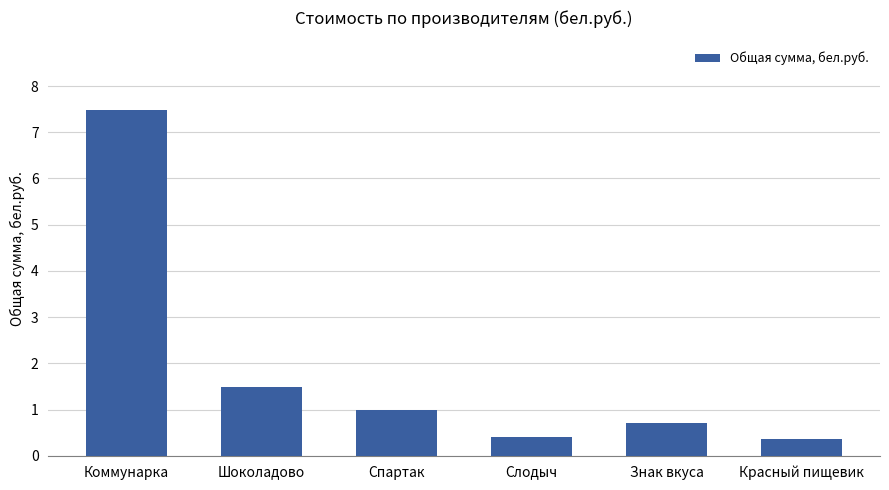

Is it true that the value at Шоколадово is 1.5?

True